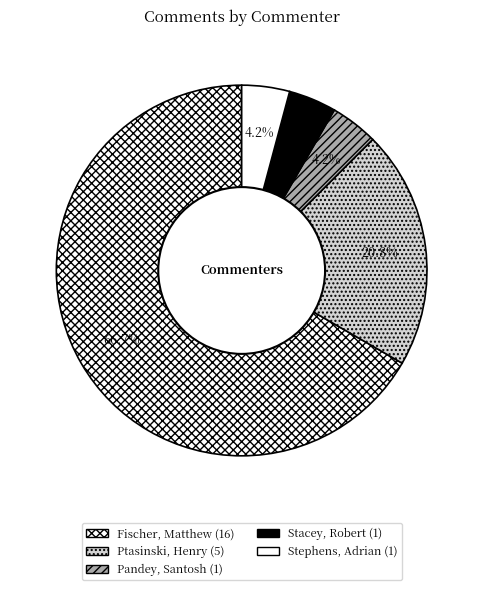

What percentage do Stacey, Robert and Ptasinski, Henry together represent?

25.0%